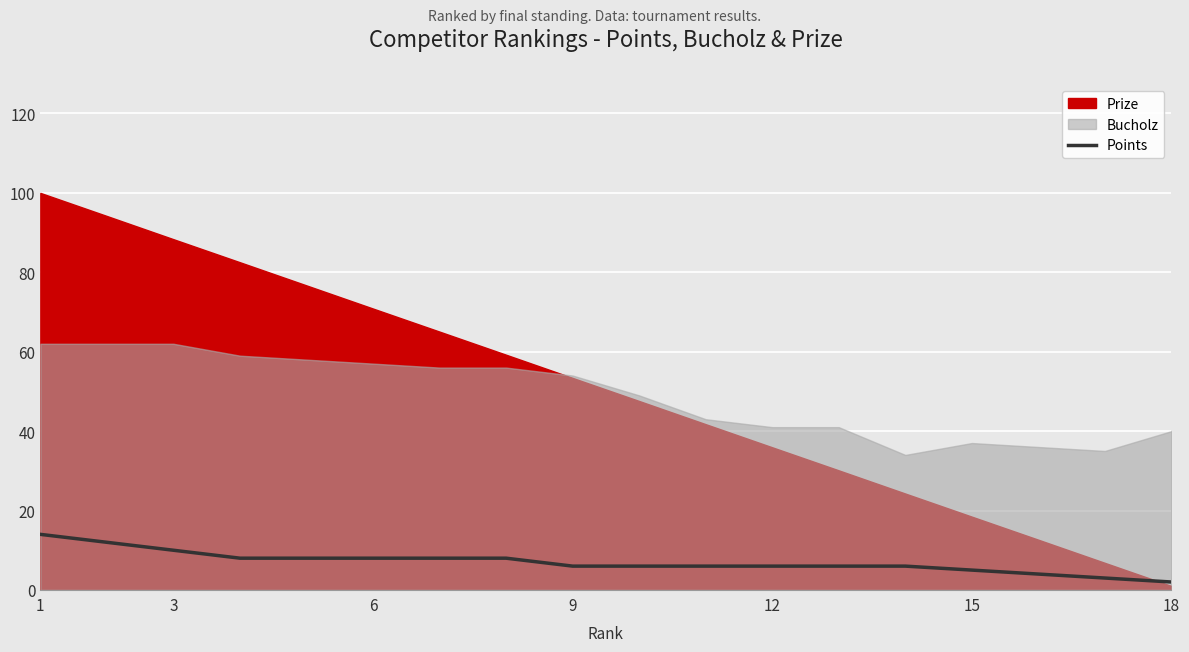

The value of Points at 6 is 8. True or false?

True